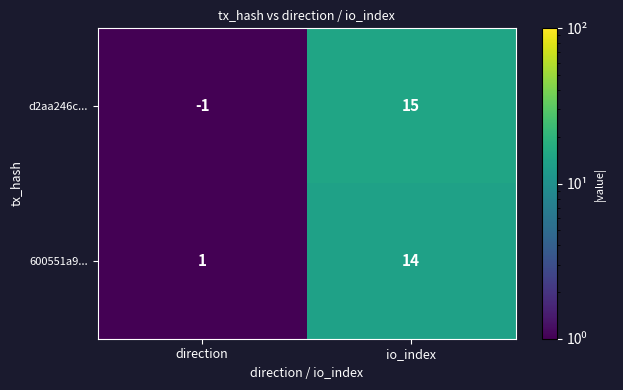

At which category is the sum across all series the highest?

io_index